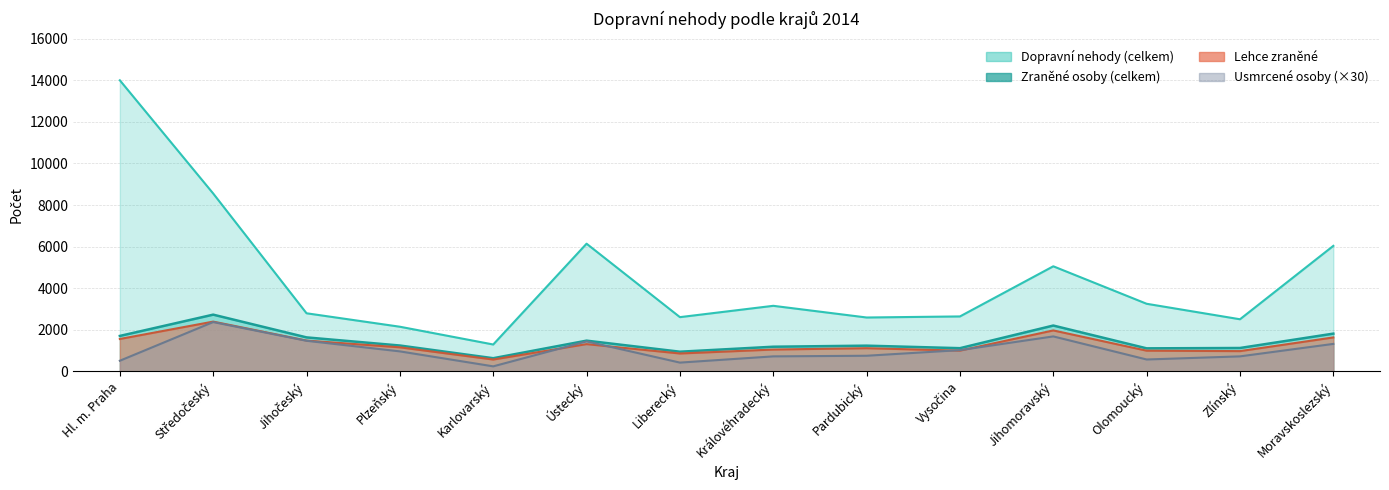

How many categories are shown in the chart?

14